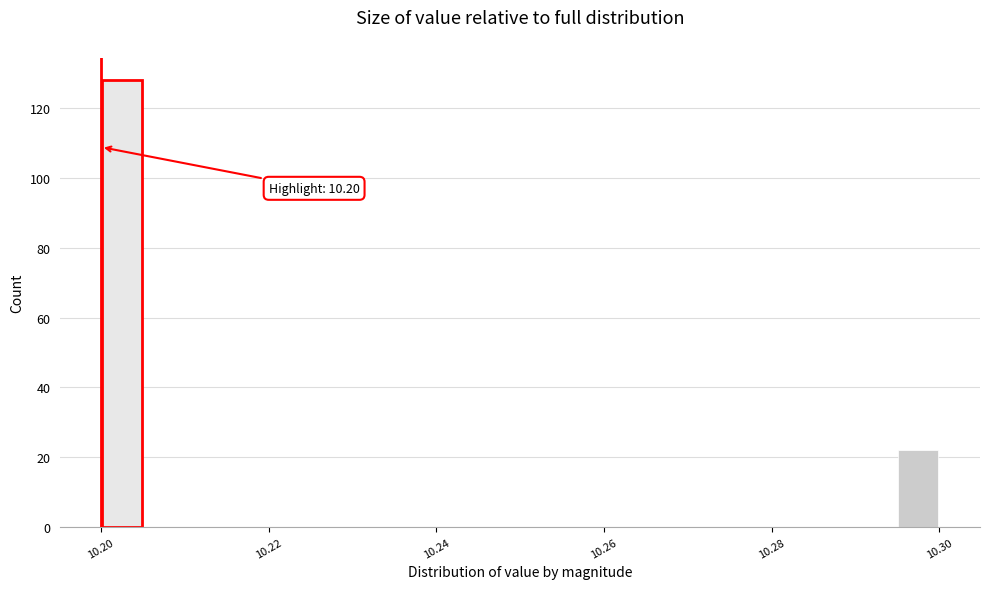

Read against the x-axis, roughly where is the centre of the tallest bar?

10.202